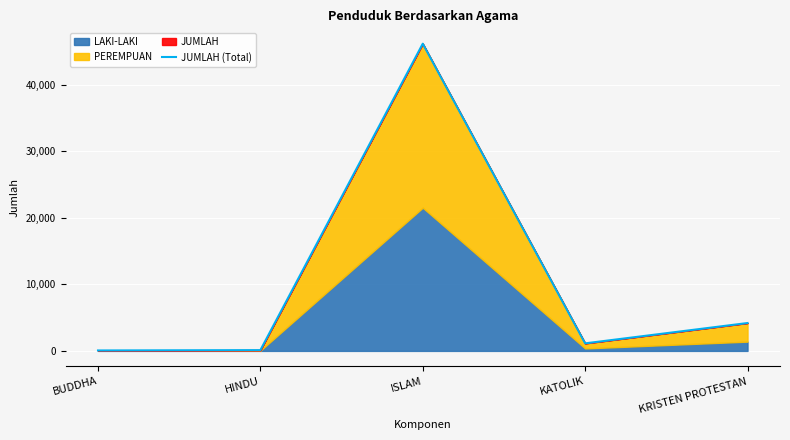

List the labels in order of value, smallest first.

BUDDHA, HINDU, KATOLIK, KRISTEN PROTESTAN, ISLAM